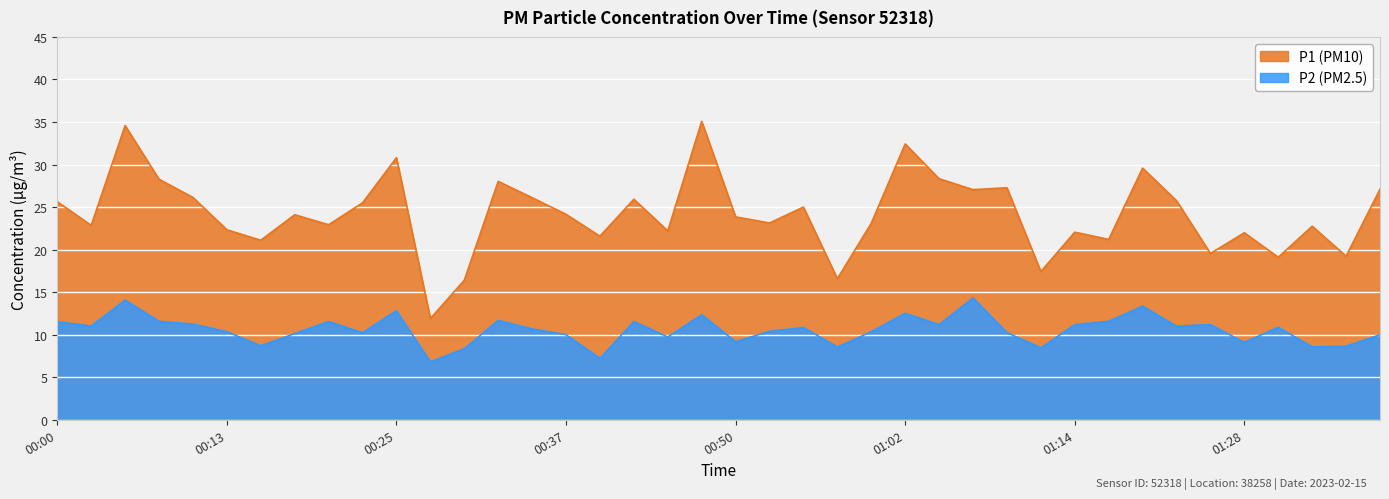

True or false: P2 and P1 cross at least once.

False